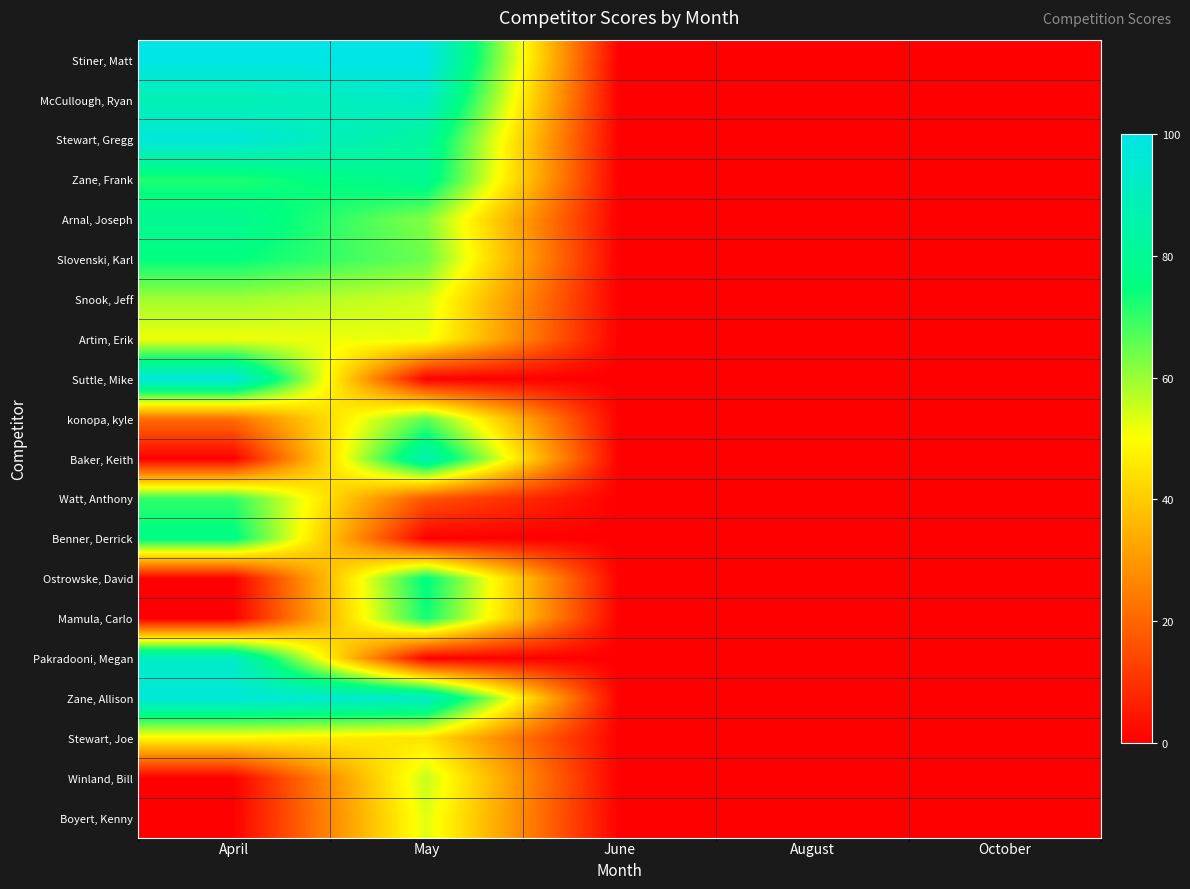

What is the spread (max minus min) of values at May?

100.0